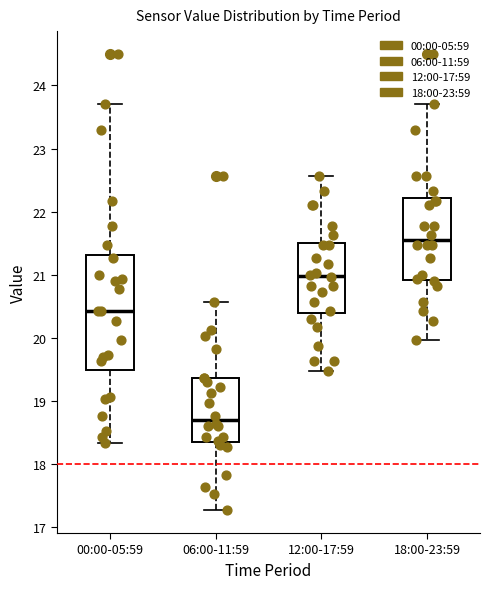

Comparing the boxes themselves (not the whiskers), which one is the tallest?

00:00-05:59